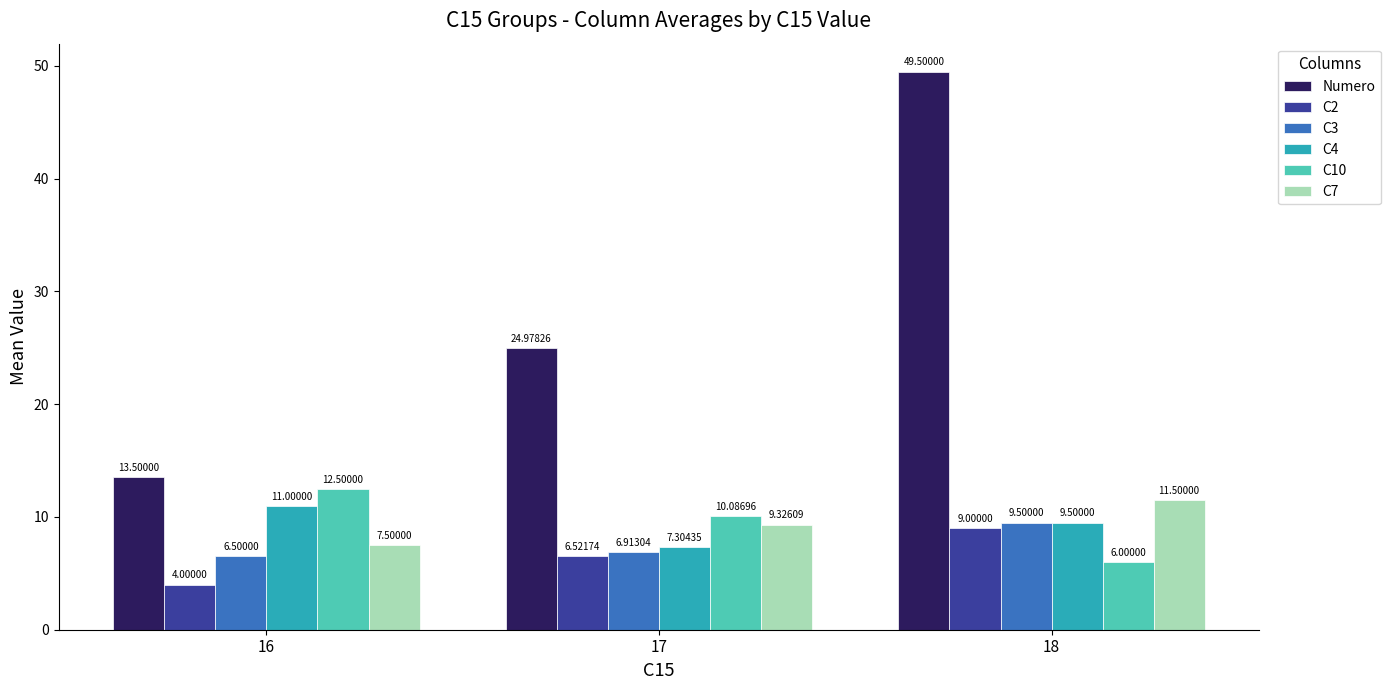

How many data points in Numero are less than 24?

1